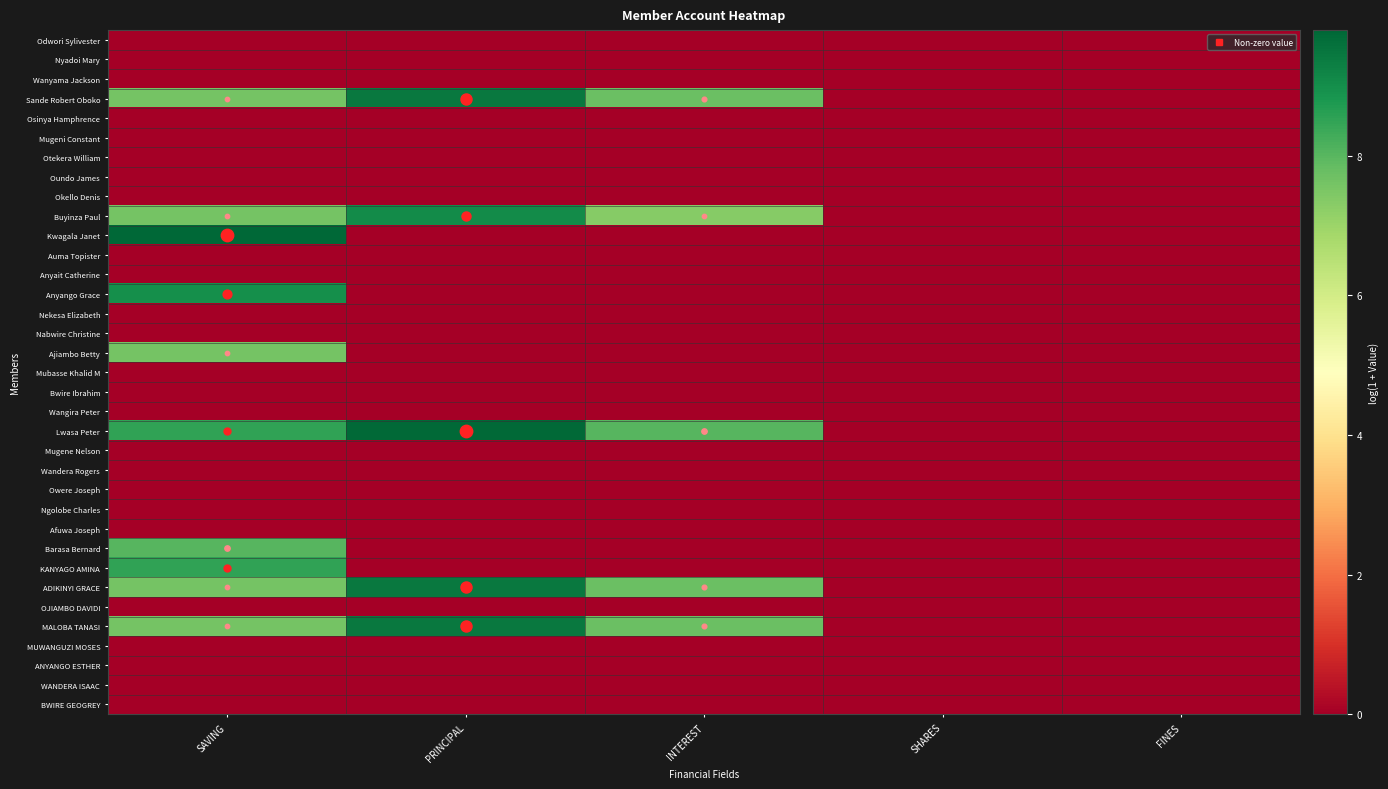

Reading left to right, extract all data points from this chart.

Odwori Sylivester: SAVING=0.0	PRINCIPAL=0.0	INTEREST=0.0	SHARES=0.0	FINES=0.0
Nyadoi Mary: SAVING=0.0	PRINCIPAL=0.0	INTEREST=0.0	SHARES=0.0	FINES=0.0
Wanyama Jackson: SAVING=0.0	PRINCIPAL=0.0	INTEREST=0.0	SHARES=0.0	FINES=0.0
Sande Robert Oboko: SAVING=7.6	PRINCIPAL=9.4	INTEREST=7.7	SHARES=0.0	FINES=0.0
Osinya Hamphrence: SAVING=0.0	PRINCIPAL=0.0	INTEREST=0.0	SHARES=0.0	FINES=0.0
Mugeni Constant: SAVING=0.0	PRINCIPAL=0.0	INTEREST=0.0	SHARES=0.0	FINES=0.0
Otekera William: SAVING=0.0	PRINCIPAL=0.0	INTEREST=0.0	SHARES=0.0	FINES=0.0
Oundo James: SAVING=0.0	PRINCIPAL=0.0	INTEREST=0.0	SHARES=0.0	FINES=0.0
Okello Denis: SAVING=0.0	PRINCIPAL=0.0	INTEREST=0.0	SHARES=0.0	FINES=0.0
Buyinza Paul: SAVING=7.6	PRINCIPAL=9.0	INTEREST=7.3	SHARES=0.0	FINES=0.0
Kwagala Janet: SAVING=9.8	PRINCIPAL=0.0	INTEREST=0.0	SHARES=0.0	FINES=0.0
Auma Topister: SAVING=0.0	PRINCIPAL=0.0	INTEREST=0.0	SHARES=0.0	FINES=0.0
Anyait Catherine: SAVING=0.0	PRINCIPAL=0.0	INTEREST=0.0	SHARES=0.0	FINES=0.0
Anyango Grace: SAVING=9.0	PRINCIPAL=0.0	INTEREST=0.0	SHARES=0.0	FINES=0.0
Nekesa Elizabeth: SAVING=0.0	PRINCIPAL=0.0	INTEREST=0.0	SHARES=0.0	FINES=0.0
Nabwire Christine: SAVING=0.0	PRINCIPAL=0.0	INTEREST=0.0	SHARES=0.0	FINES=0.0
Ajiambo Betty: SAVING=7.6	PRINCIPAL=0.0	INTEREST=0.0	SHARES=0.0	FINES=0.0
Mubasse Khalid M: SAVING=0.0	PRINCIPAL=0.0	INTEREST=0.0	SHARES=0.0	FINES=0.0
Bwire Ibrahim: SAVING=0.0	PRINCIPAL=0.0	INTEREST=0.0	SHARES=0.0	FINES=0.0
Wangira Peter: SAVING=0.0	PRINCIPAL=0.0	INTEREST=0.0	SHARES=0.0	FINES=0.0
Lwasa Peter: SAVING=8.5	PRINCIPAL=9.7	INTEREST=8.0	SHARES=0.0	FINES=0.0
Mugene Nelson: SAVING=0.0	PRINCIPAL=0.0	INTEREST=0.0	SHARES=0.0	FINES=0.0
Wandera Rogers: SAVING=0.0	PRINCIPAL=0.0	INTEREST=0.0	SHARES=0.0	FINES=0.0
Owere Joseph: SAVING=0.0	PRINCIPAL=0.0	INTEREST=0.0	SHARES=0.0	FINES=0.0
Ngolobe Charles: SAVING=0.0	PRINCIPAL=0.0	INTEREST=0.0	SHARES=0.0	FINES=0.0
Afuwa Joseph: SAVING=0.0	PRINCIPAL=0.0	INTEREST=0.0	SHARES=0.0	FINES=0.0
Barasa Bernard: SAVING=8.0	PRINCIPAL=0.0	INTEREST=0.0	SHARES=0.0	FINES=0.0
KANYAGO AMINA: SAVING=8.5	PRINCIPAL=0.0	INTEREST=0.0	SHARES=0.0	FINES=0.0
ADIKINYI GRACE: SAVING=7.6	PRINCIPAL=9.4	INTEREST=7.7	SHARES=0.0	FINES=0.0
OJIAMBO DAVIDI: SAVING=0.0	PRINCIPAL=0.0	INTEREST=0.0	SHARES=0.0	FINES=0.0
MALOBA TANASI: SAVING=7.6	PRINCIPAL=9.4	INTEREST=7.7	SHARES=0.0	FINES=0.0
MUWANGUZI MOSES: SAVING=0.0	PRINCIPAL=0.0	INTEREST=0.0	SHARES=0.0	FINES=0.0
ANYANGO ESTHER: SAVING=0.0	PRINCIPAL=0.0	INTEREST=0.0	SHARES=0.0	FINES=0.0
WANDERA ISAAC: SAVING=0.0	PRINCIPAL=0.0	INTEREST=0.0	SHARES=0.0	FINES=0.0
BWIRE GEOGREY: SAVING=0.0	PRINCIPAL=0.0	INTEREST=0.0	SHARES=0.0	FINES=0.0